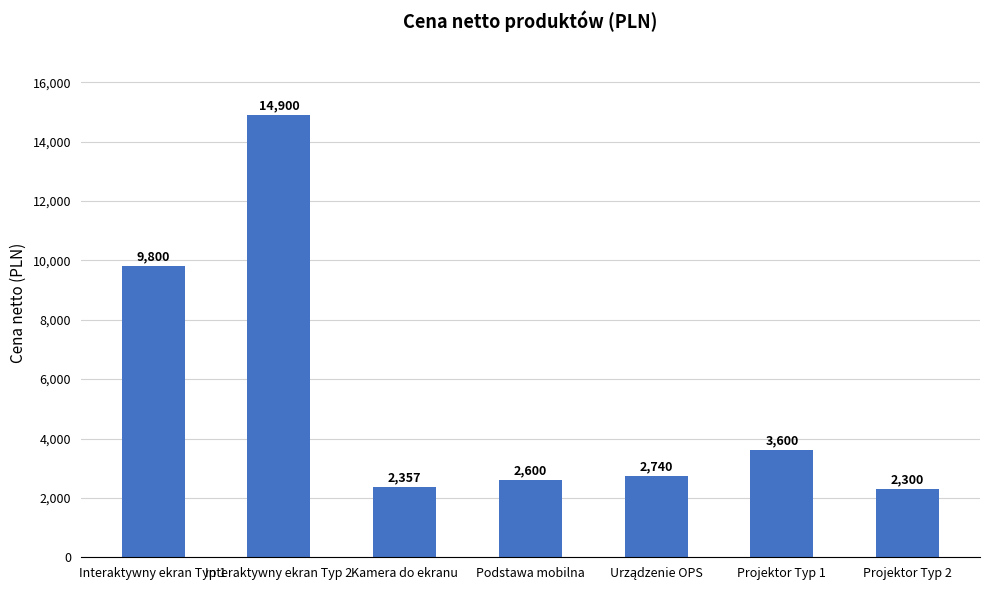

Which label corresponds to the largest value in the chart?

Interaktywny ekran Typ 2